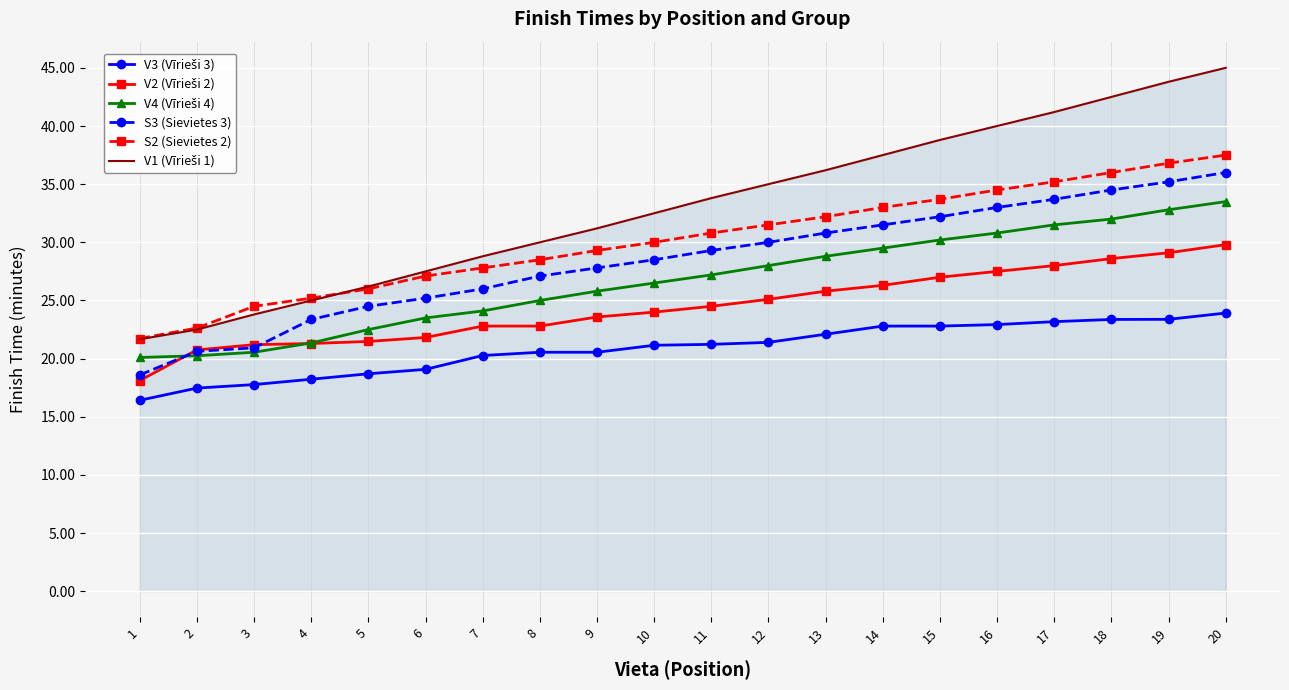

What is the difference between the highest and lowest values at 15?

16.0